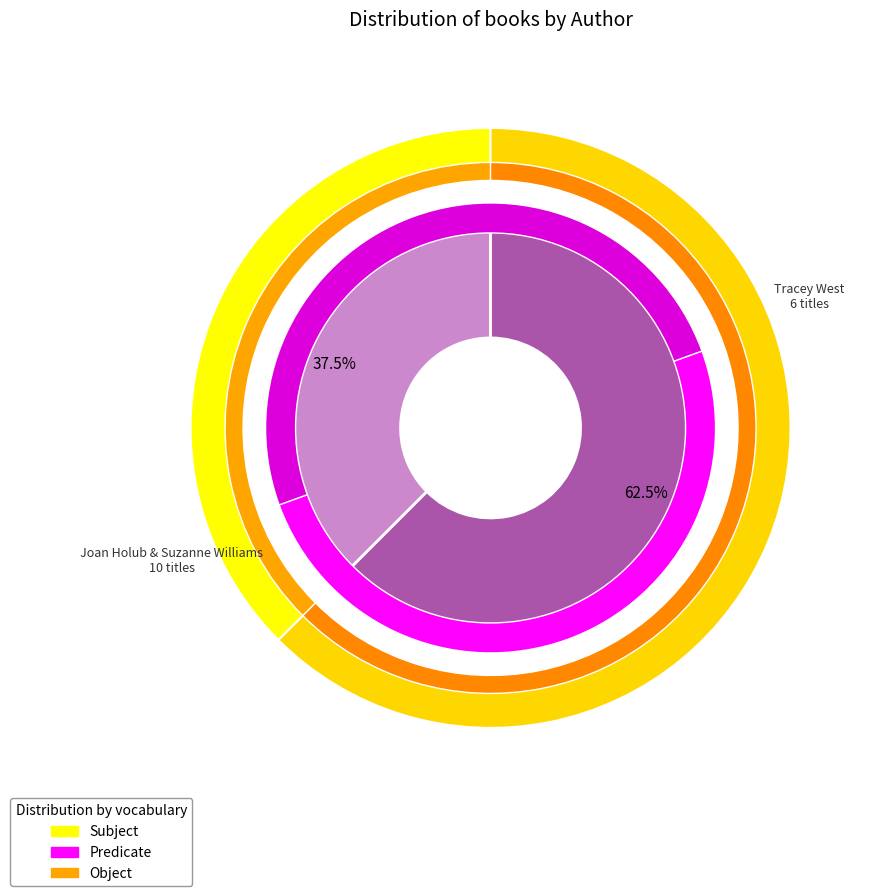

How many slices are in this pie chart?

2